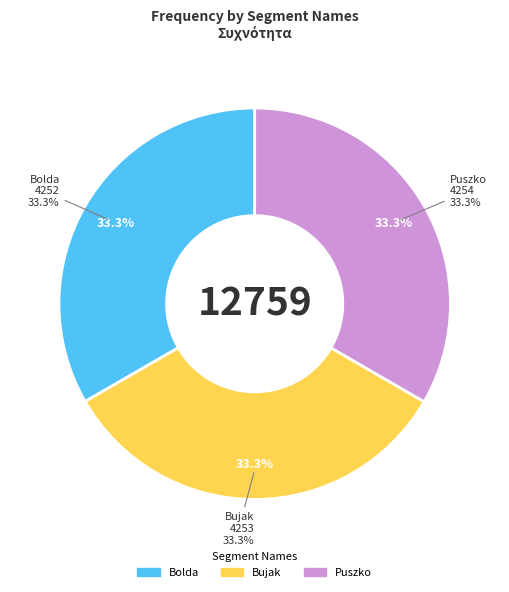

Which category has the biggest portion of the pie?

Puszko